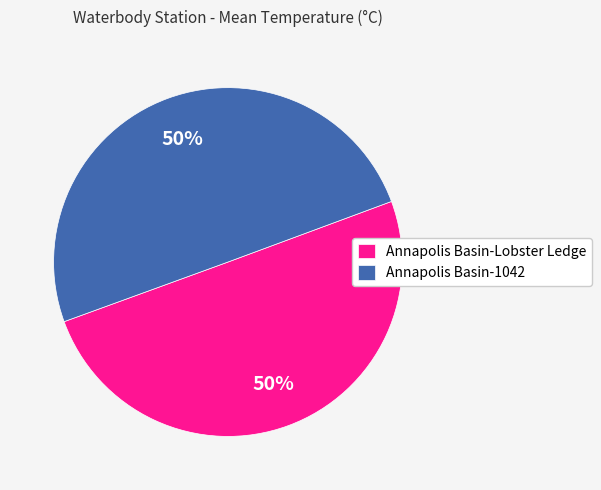

Do Annapolis Basin-Lobster Ledge and Annapolis Basin-1042 together represent more than half of the pie?

Yes